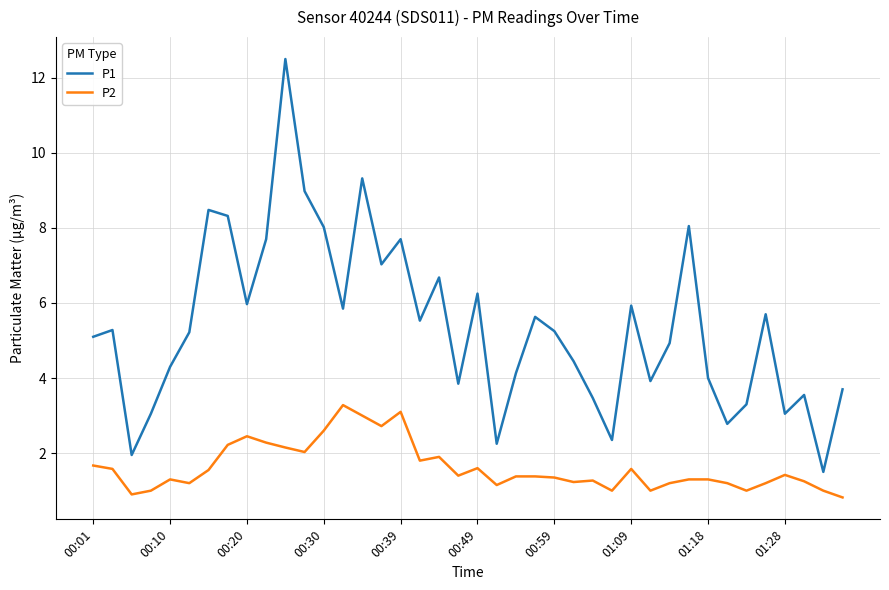

Which series has the largest total across all categories?

P1